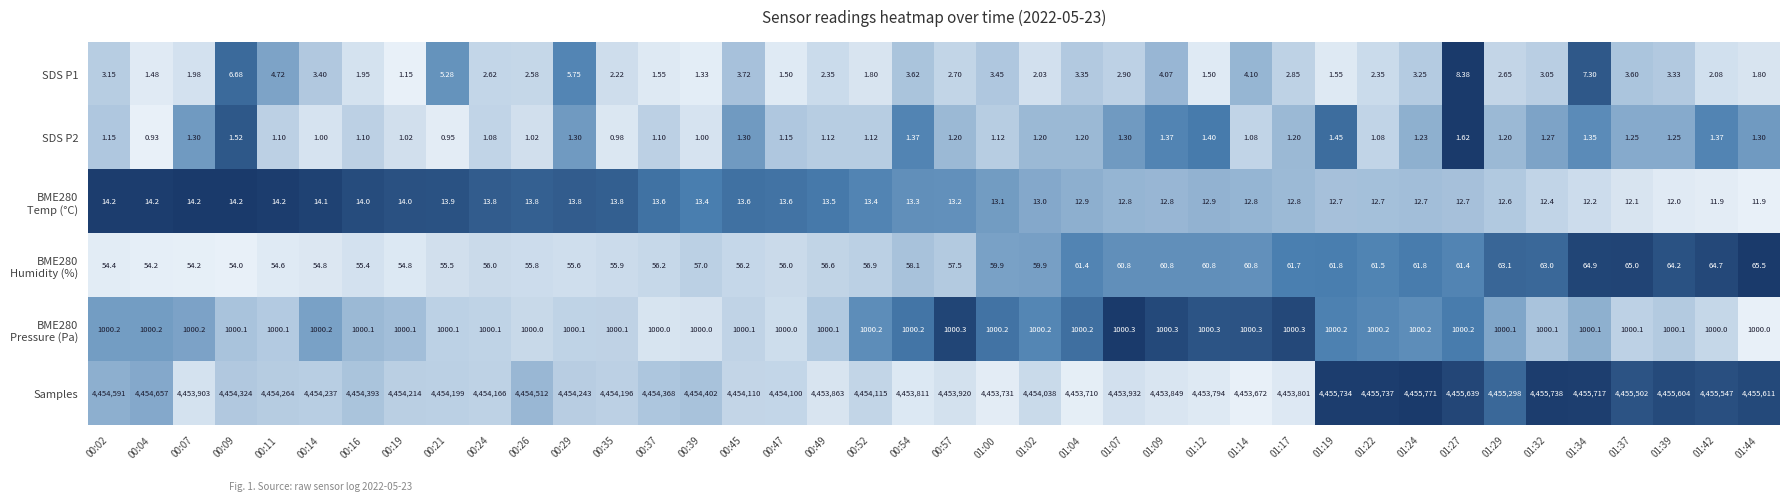

Which series has the largest total across all categories?

Samples